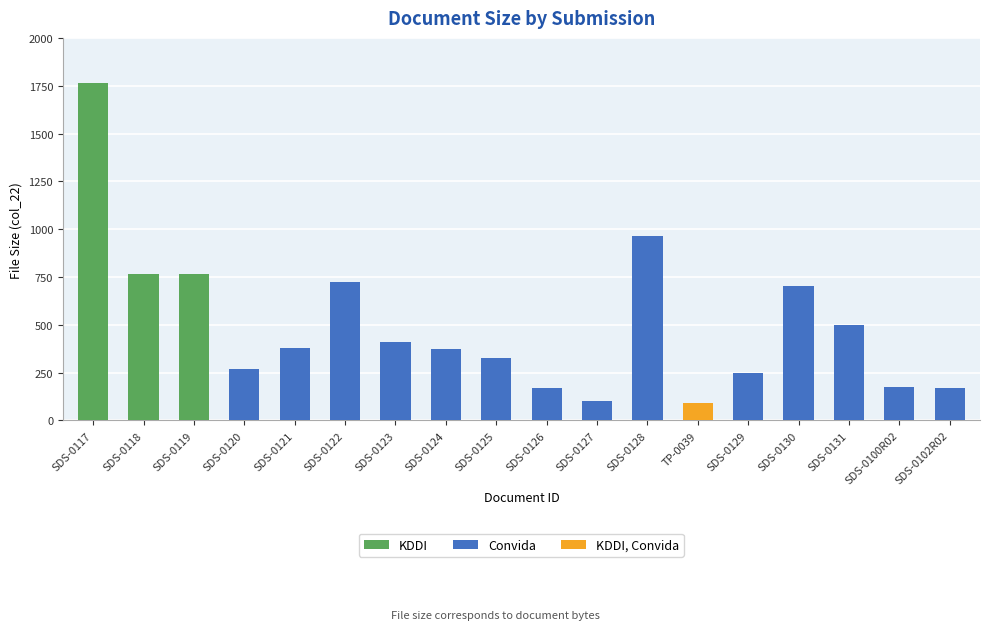

Rank the categories by KDDI value from highest to lowest.

SDS-0117, SDS-0119, SDS-0118, SDS-0120, SDS-0121, SDS-0122, SDS-0123, SDS-0124, SDS-0125, SDS-0126, SDS-0127, SDS-0128, TP-0039, SDS-0129, SDS-0130, SDS-0131, SDS-0100R02, SDS-0102R02